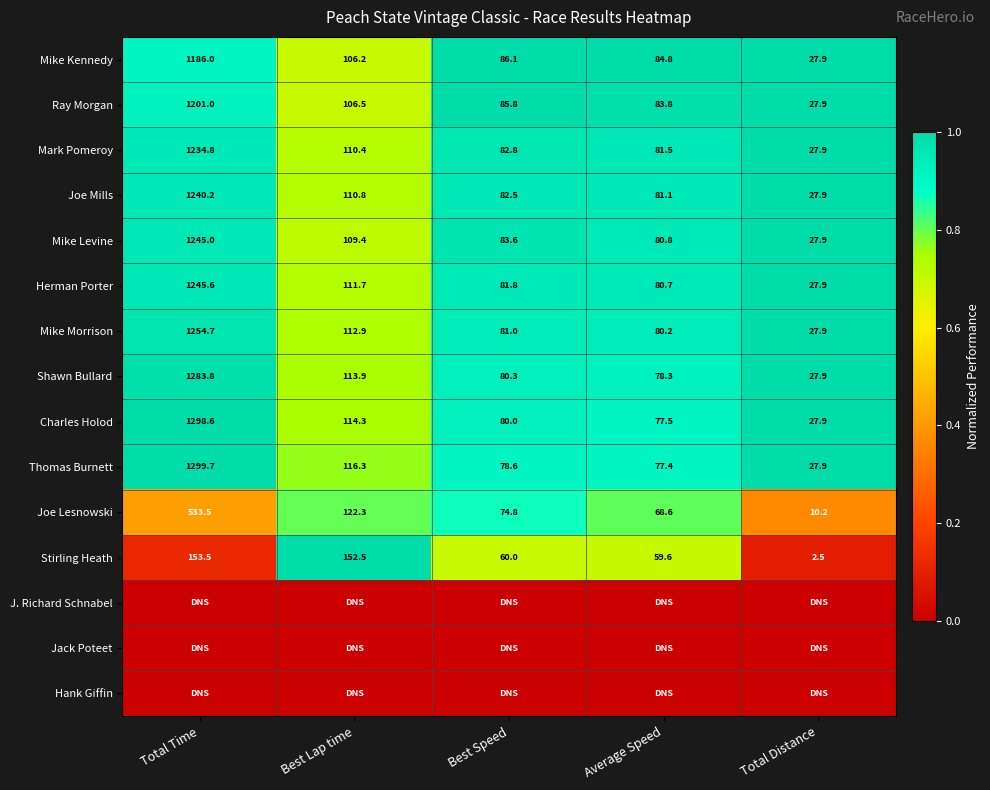

What is the highest value of the Joe Mills series?

1240.2